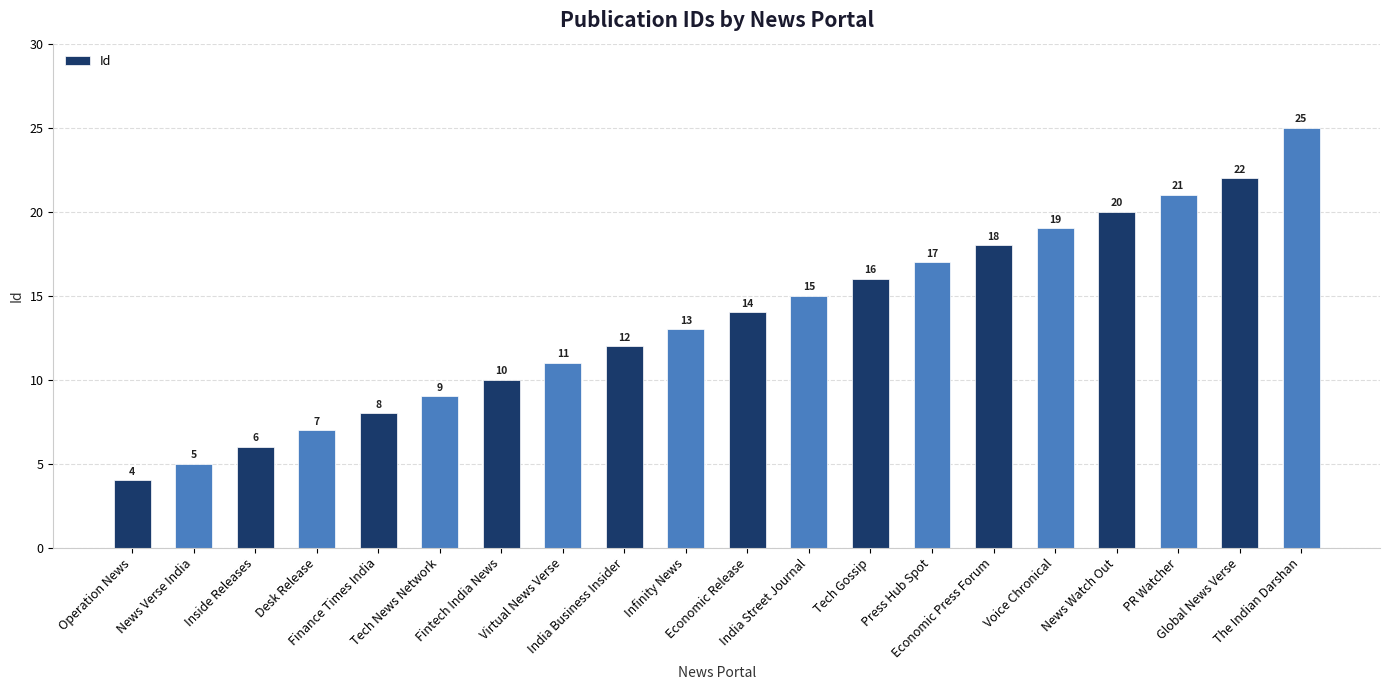

True or false: the data shows 8 at Finance Times India.

True